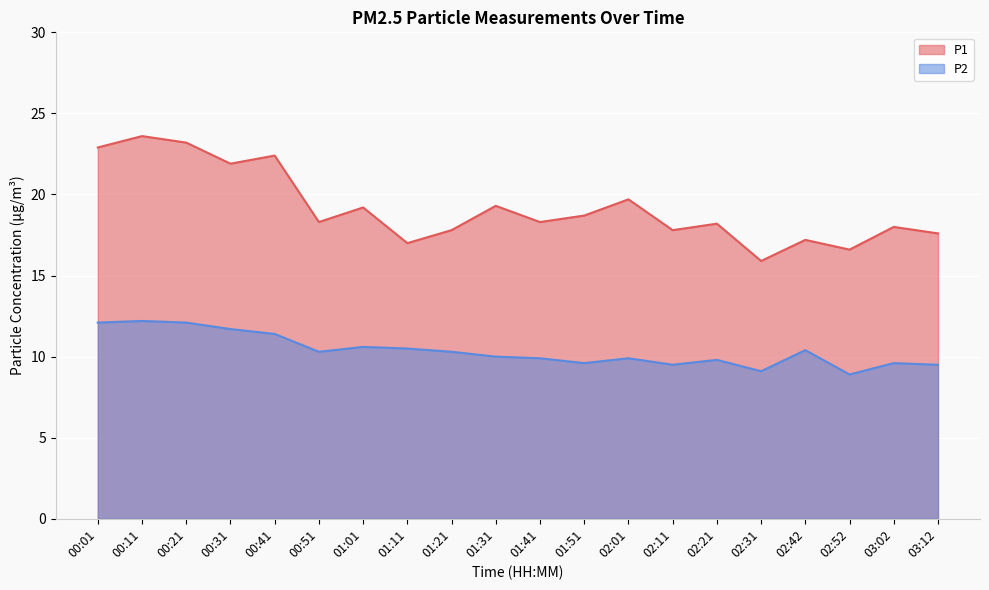

Which series changed the most between 01:11 and 02:42?

P1